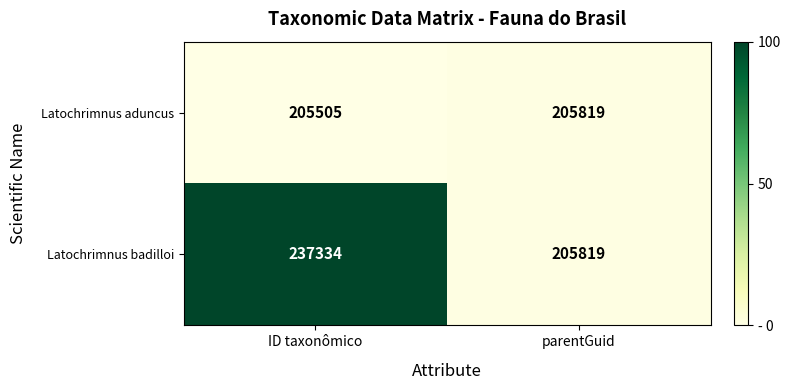

What is the approximate value of Latochrimnus badilloi at ID taxonômico, to the nearest 100?

237300